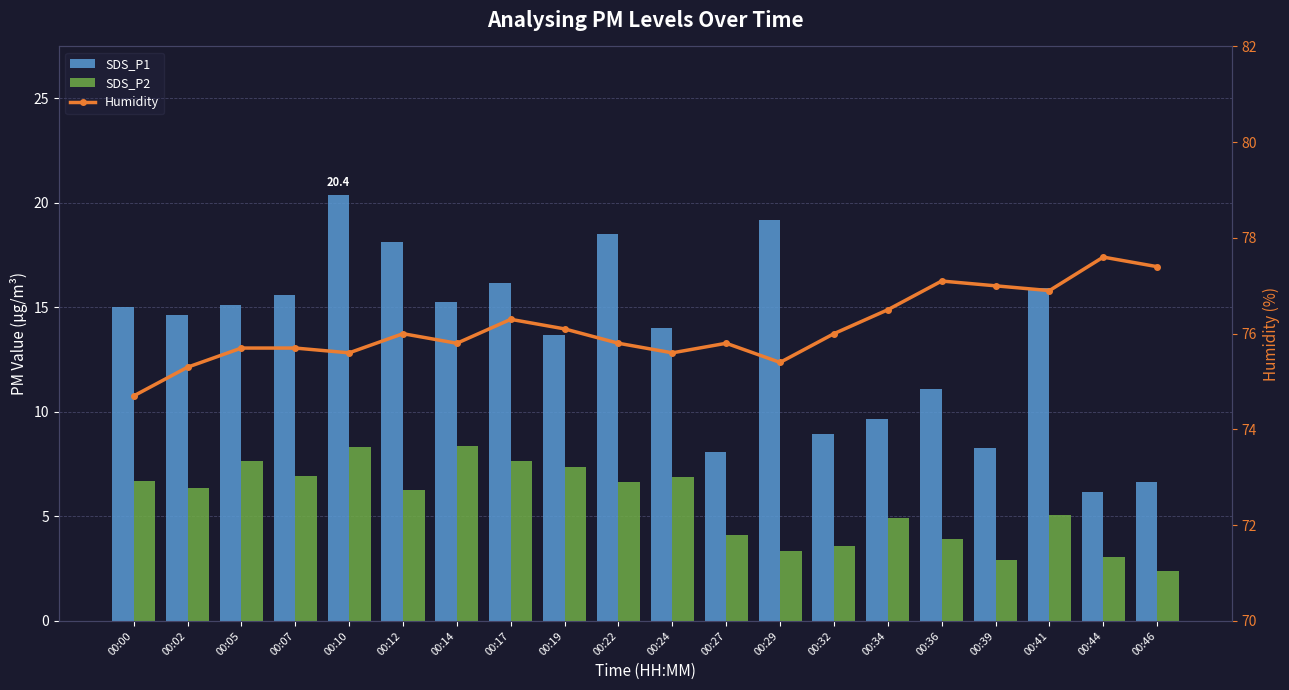

Is the value of Humidity at 00:12 greater than the value of SDS_P1 at 00:24?

Yes